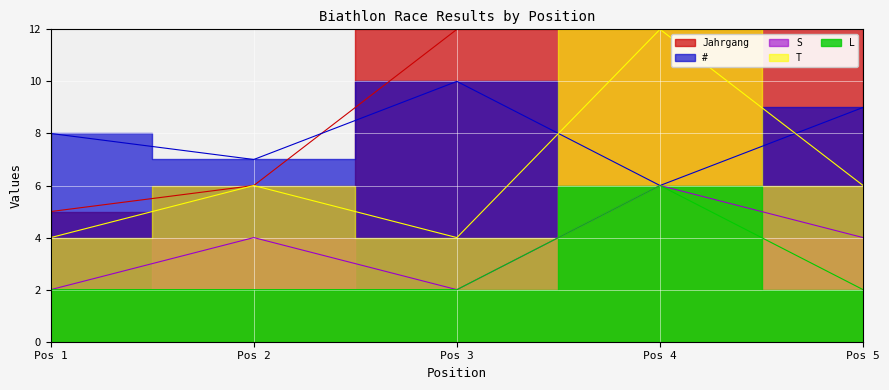

What is the approximate value of S at Pos 2?

4